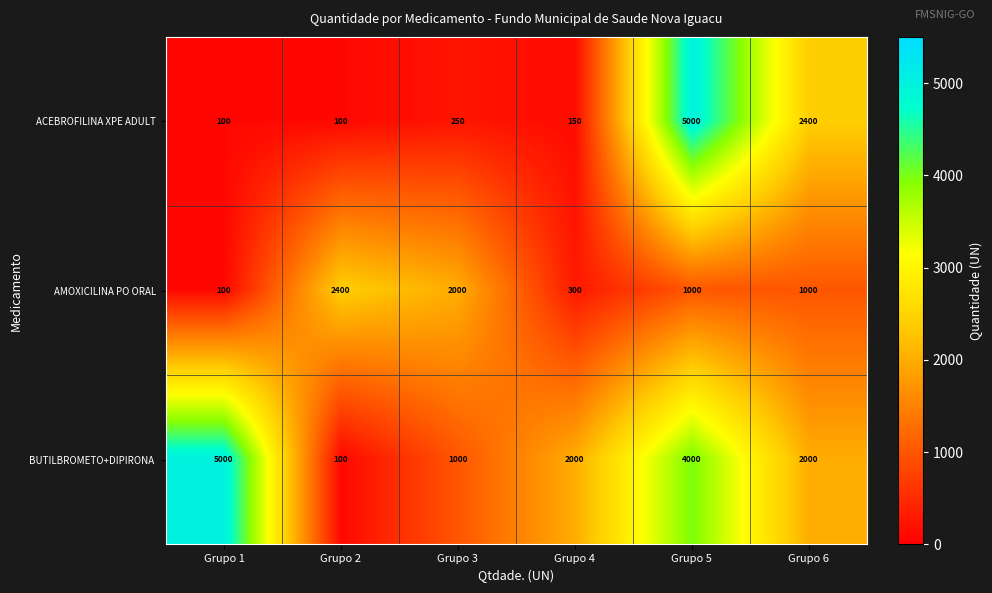

What is the approximate value of AMOXICILINA PO ORAL at Grupo 1?

100